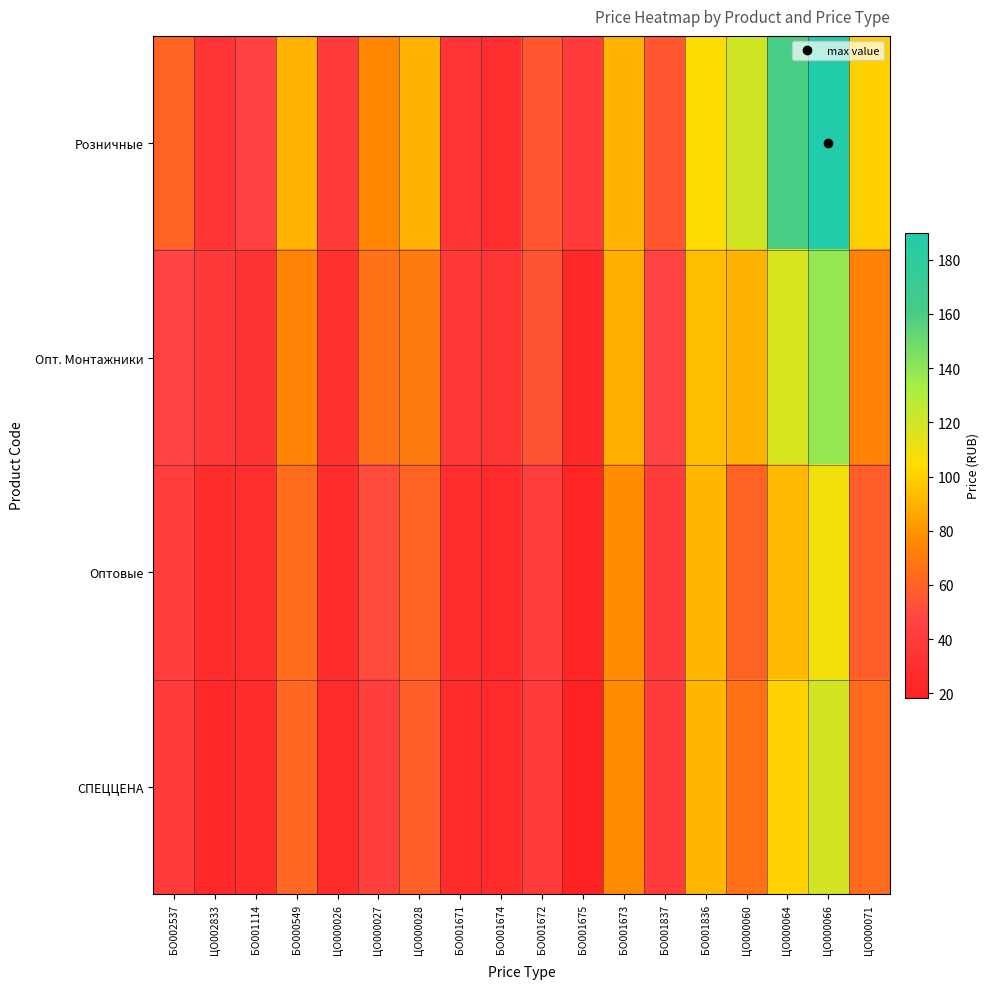

Reading left to right, transcribe all the data shown in this chart.

Розничные: БО002537=60.0	ЦО002833=34.0	БО001114=45.0	БО000549=90.0	ЦО000026=40.0	ЦО000027=75.0	ЦО000028=90.0	БО001671=34.0	БО001674=30.0	БО001672=55.0	БО001675=40.0	БО001673=90.0	БО001837=55.0	БО001836=105.0	ЦО000060=120.0	ЦО000064=160.0	ЦО000066=190.0	ЦО000071=100.0
Опт. Монтажники: БО002537=47.6	ЦО002833=38.0	БО001114=33.2	БО000549=73.8	ЦО000026=31.3	ЦО000027=66.5	ЦО000028=70.0	БО001671=37.1	БО001674=34.0	БО001672=54.1	БО001675=24.3	БО001673=88.7	БО001837=46.7	БО001836=93.6	ЦО000060=90.0	ЦО000064=117.5	ЦО000066=138.5	ЦО000071=73.6
Оптовые: БО002537=41.4	ЦО002833=27.4	БО001114=28.8	БО000549=64.2	ЦО000026=27.2	ЦО000027=50.2	ЦО000028=60.9	БО001671=28.0	БО001674=27.0	БО001672=42.0	БО001675=21.1	БО001673=76.8	БО001837=40.6	БО001836=91.5	ЦО000060=60.5	ЦО000064=92.3	ЦО000066=108.8	ЦО000071=57.8
СПЕЦЦЕНА: БО002537=39.8	ЦО002833=24.2	БО001114=27.7	БО000549=61.7	ЦО000026=26.2	ЦО000027=42.6	ЦО000028=57.7	БО001671=27.8	БО001674=27.0	БО001672=39.0	БО001675=18.4	БО001673=76.8	БО001837=40.6	БО001836=91.5	ЦО000060=66.0	ЦО000064=100.7	ЦО000066=118.7	ЦО000071=63.1